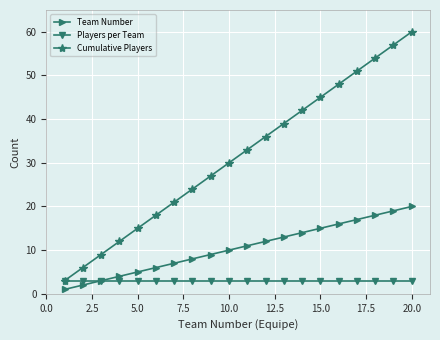

Is this an area chart (filled region under the line)?

No